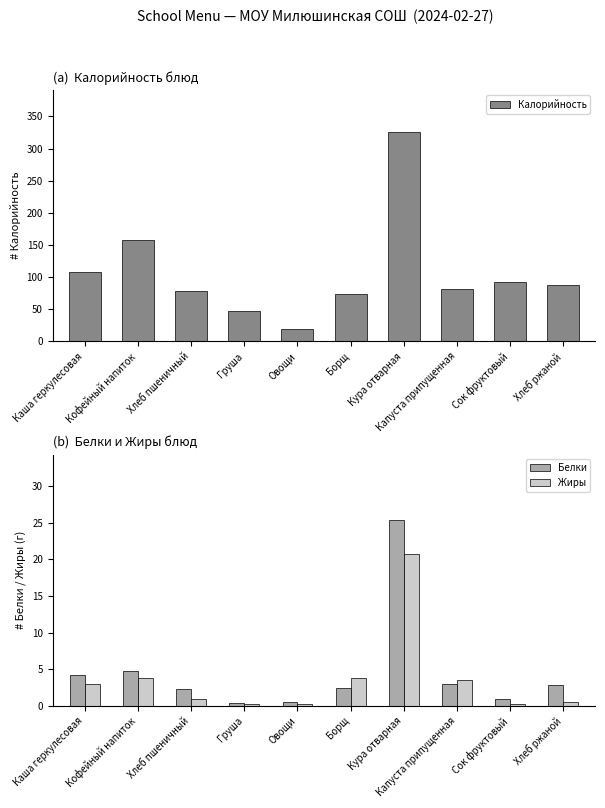

What is the label of the 8th bar from the left?

Капуста припущенная